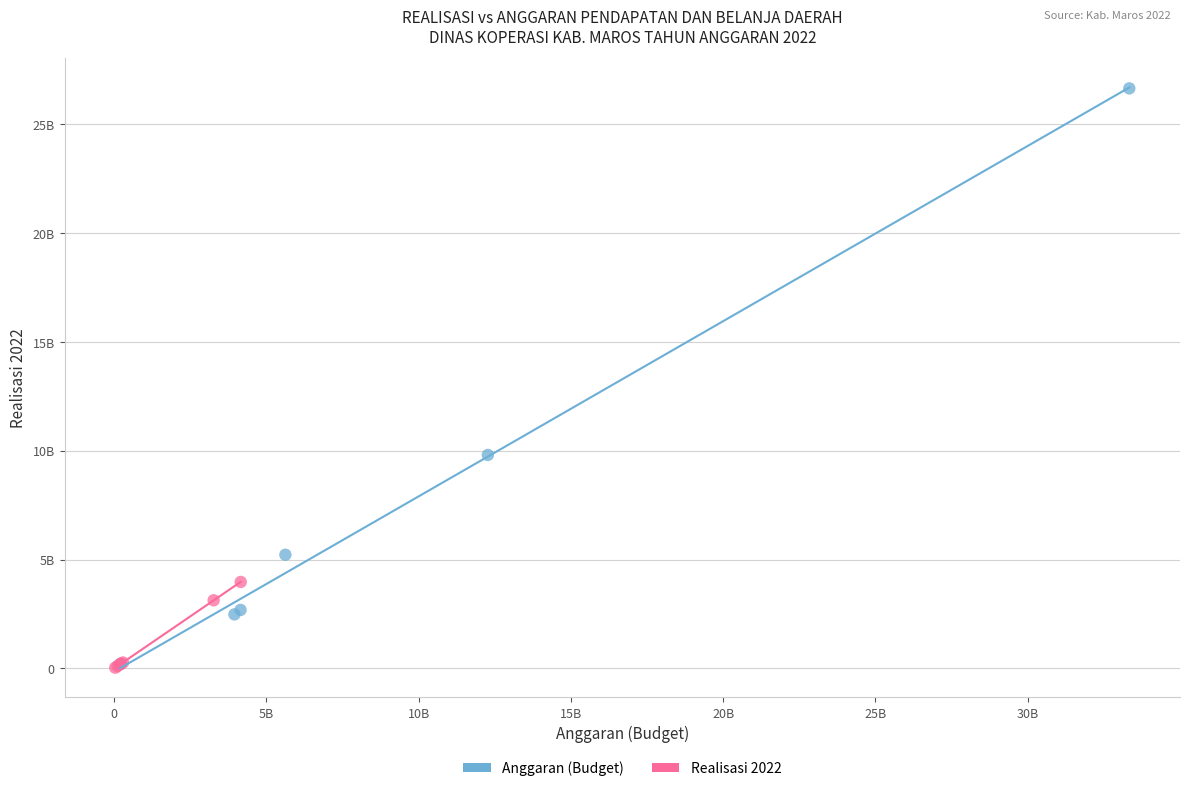

Which series has the largest Y range (max minus min)?

Anggaran (Budget)